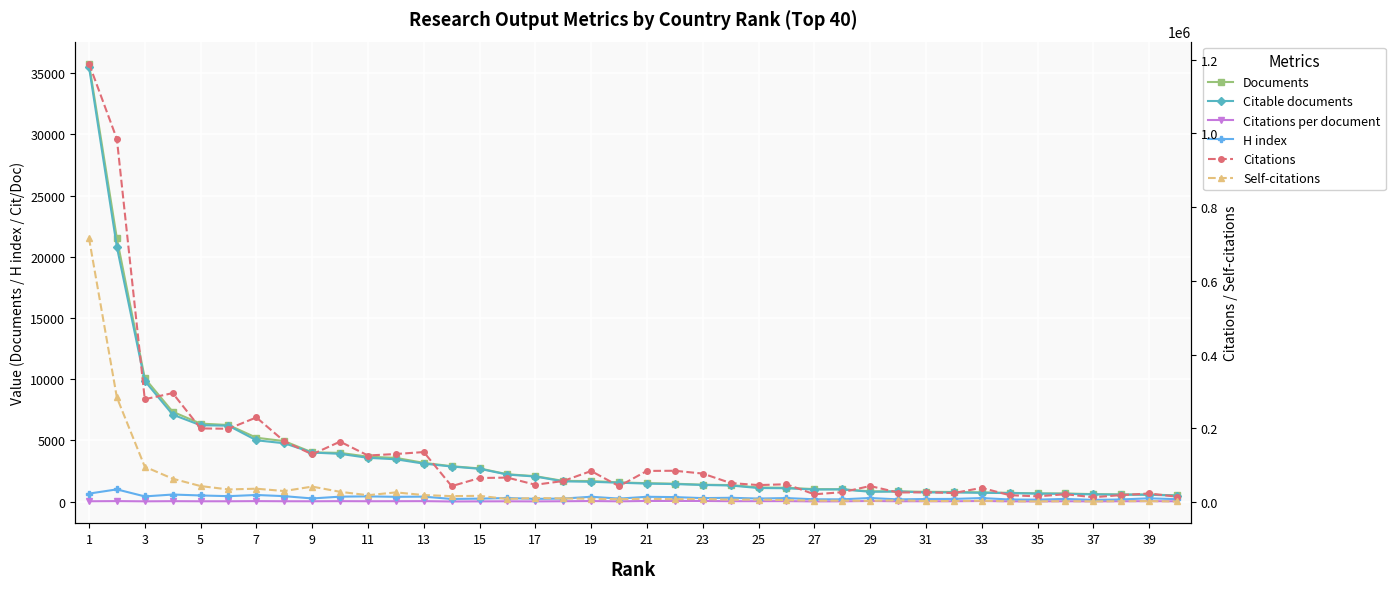

Reading left to right, transcribe all the data shown in this chart.

Documents: 35777.0	21493.0	10079.0	7343.0	6375.0	6259.0	5222.0	4944.0	4024.0	3985.0	3673.0	3577.0	3170.0	2896.0	2717.0	2238.0	2084.0	1695.0	1686.0	1572.0	1511.0	1468.0	1385.0	1355.0	1159.0	1135.0	1026.0	1015.0	846.0	840.0	805.0	792.0	758.0	721.0	677.0	670.0	616.0	590.0	582.0	514.0
Citable documents: 35513.0	20793.0	9860.0	7109.0	6240.0	6206.0	5013.0	4768.0	4012.0	3906.0	3580.0	3461.0	3107.0	2870.0	2684.0	2213.0	2052.0	1659.0	1624.0	1548.0	1475.0	1436.0	1366.0	1321.0	1113.0	1097.0	991.0	1004.0	808.0	832.0	754.0	754.0	724.0	701.0	659.0	639.0	595.0	572.0	566.0	493.0
Citations per document: 33.2	45.8	27.7	40.3	31.4	31.8	44.0	33.4	32.3	41.2	34.5	36.6	42.9	15.1	24.2	29.9	22.8	34.0	50.2	27.7	56.2	58.1	56.1	38.5	40.1	43.0	21.0	26.8	52.0	31.4	33.7	31.6	51.5	26.6	23.6	32.5	22.0	32.8	40.8	29.3
H index: 659.0	1003.0	430.0	583.0	508.0	450.0	547.0	450.0	263.0	410.0	433.0	396.0	412.0	221.0	249.0	298.0	231.0	253.0	402.0	251.0	399.0	373.0	292.0	316.0	256.0	294.0	196.0	192.0	300.0	187.0	218.0	225.0	295.0	179.0	167.0	225.0	147.0	181.0	275.0	204.0
Citations: 1189630.0	984968.0	279359.0	295948.0	200160.0	199272.0	229984.0	165298.0	129954.0	164338.0	126746.0	130810.0	136086.0	43688.0	65711.0	66830.0	47412.0	57610.0	84646.0	43591.0	84973.0	85360.0	77765.0	52139.0	46525.0	48817.0	21570.0	27195.0	44013.0	26390.0	27107.0	25037.0	39019.0	19179.0	15960.0	21763.0	13573.0	19341.0	23764.0	15051.0
Self-citations: 716333.0	284082.0	96380.0	63885.0	43884.0	34703.0	36759.0	30387.0	42457.0	28303.0	19066.0	26741.0	19490.0	16633.0	17383.0	8895.0	11429.0	10450.0	9376.0	8247.0	9320.0	8188.0	9001.0	6812.0	7363.0	5716.0	4244.0	4309.0	3743.0	5277.0	3155.0	3300.0	4173.0	2519.0	2335.0	2752.0	2413.0	2811.0	3004.0	2058.0